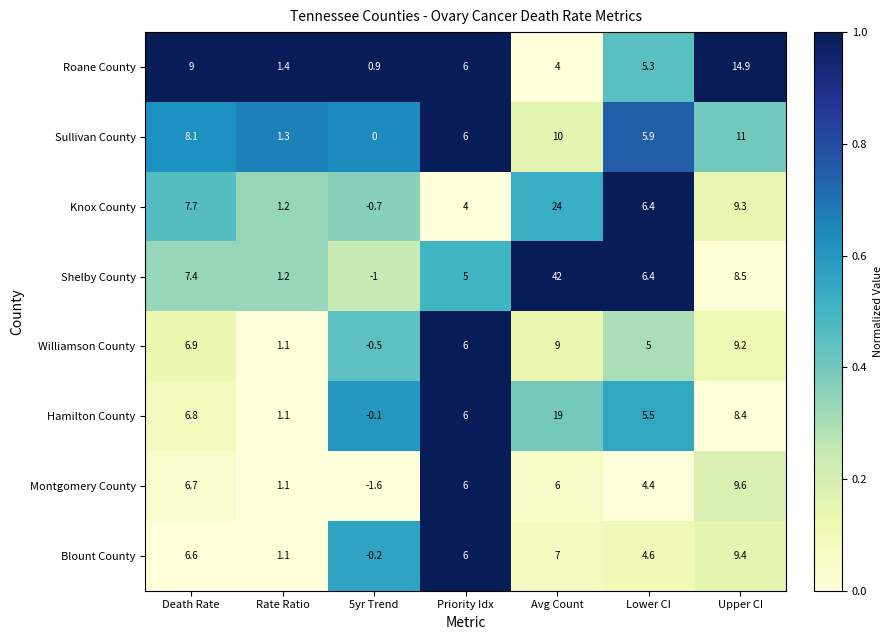

Which series has the largest range (max minus min)?

Shelby County